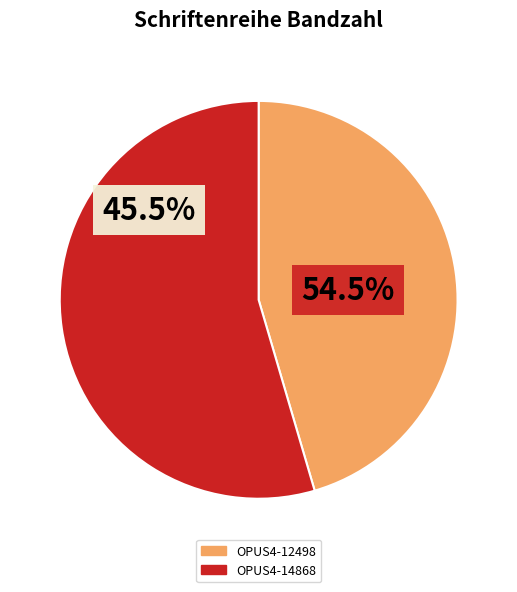

The OPUS4-14868 slice represents 63% of the pie. True or false?

False